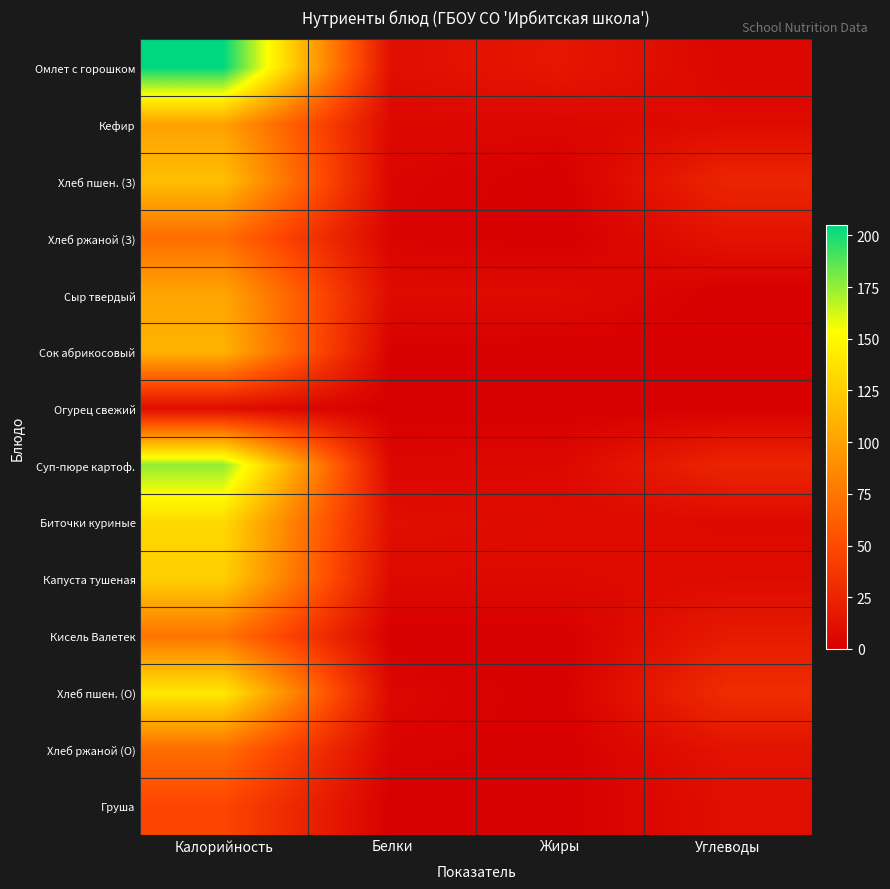

What is the difference between the highest and lowest values at Калорийность?

196